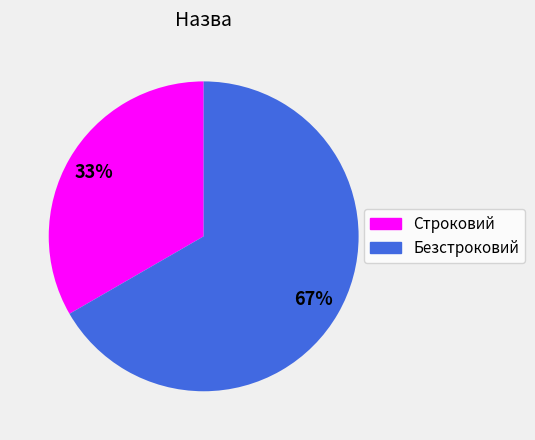

Which slice is the smallest?

Строковий